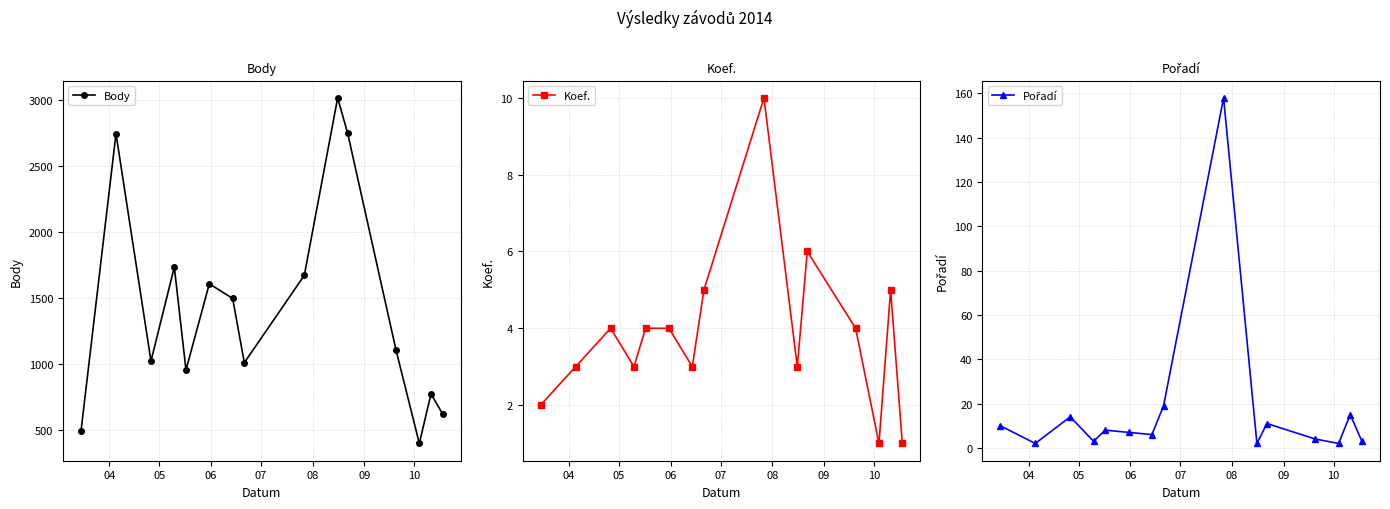

What is the minimum value for Body?

402